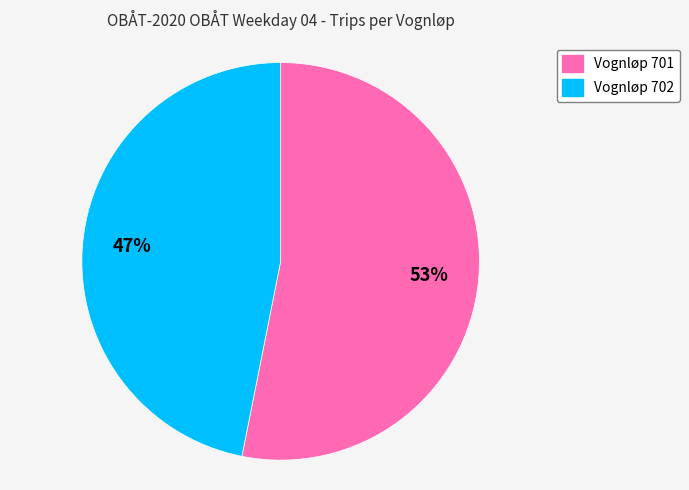

How many slices are in this pie chart?

2